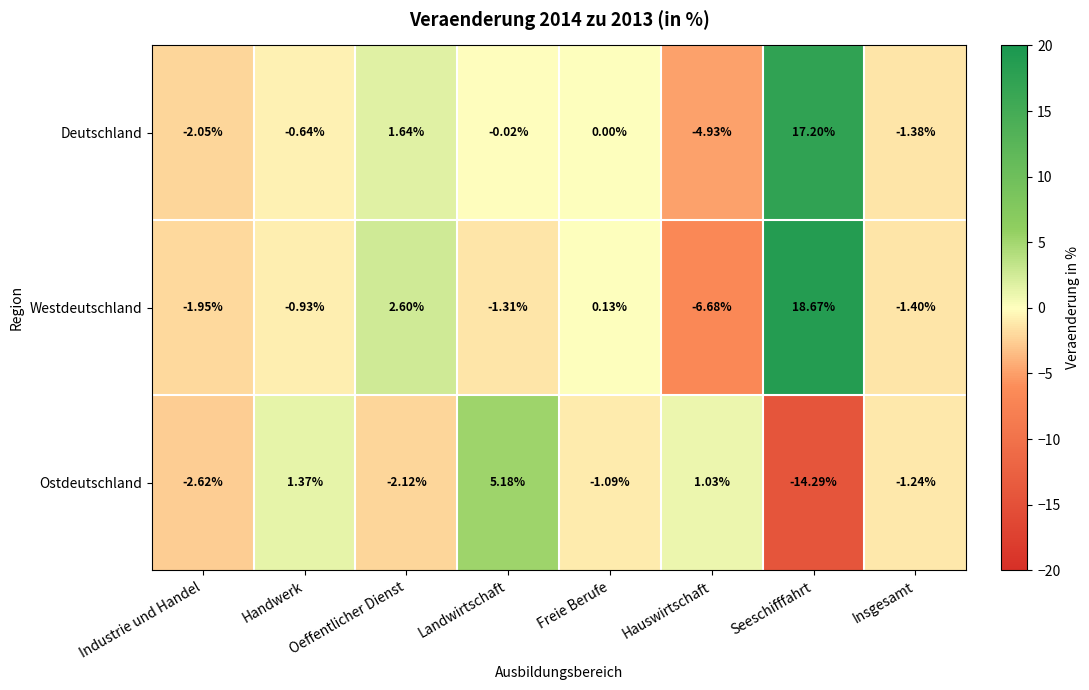

Which series has the widest spread of values?

Westdeutschland